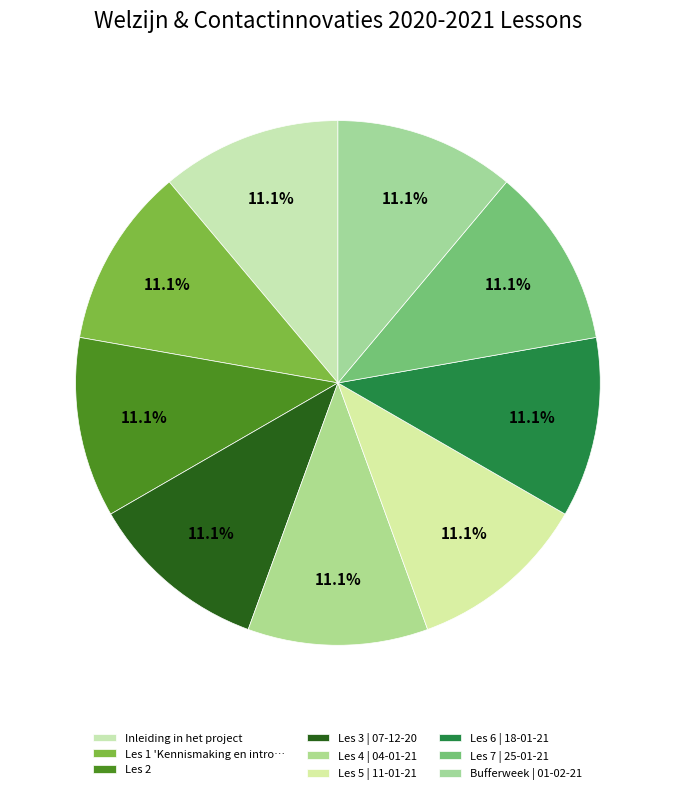

Which category has the biggest portion of the pie?

Bufferweek | 01-02-21